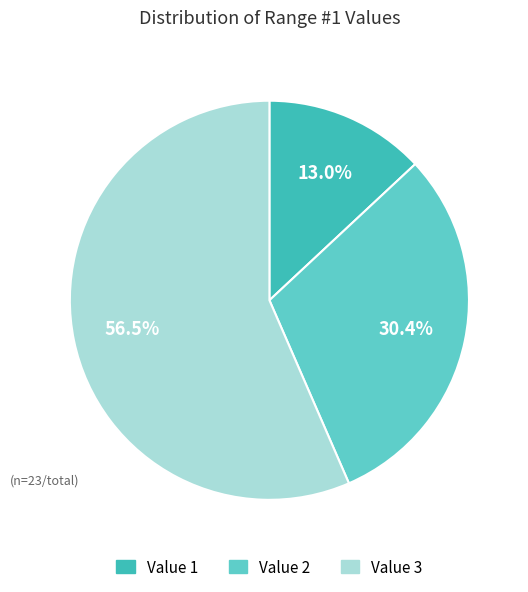

What portion of the pie excludes Value 1?

87.0%